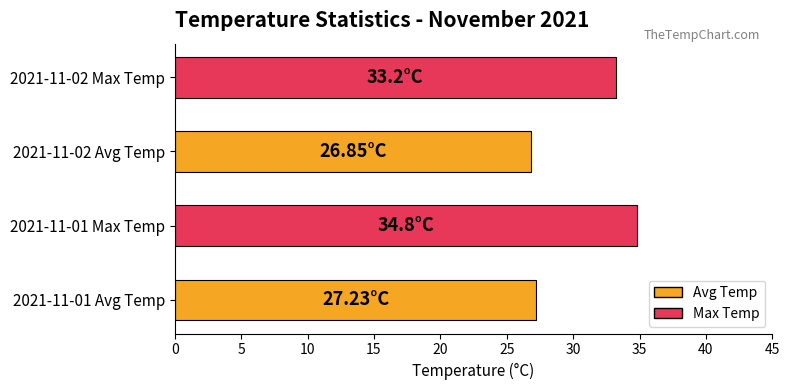

What is the difference between the values at 2021-11-02 Max Temp and 2021-11-01 Max Temp?

1.6